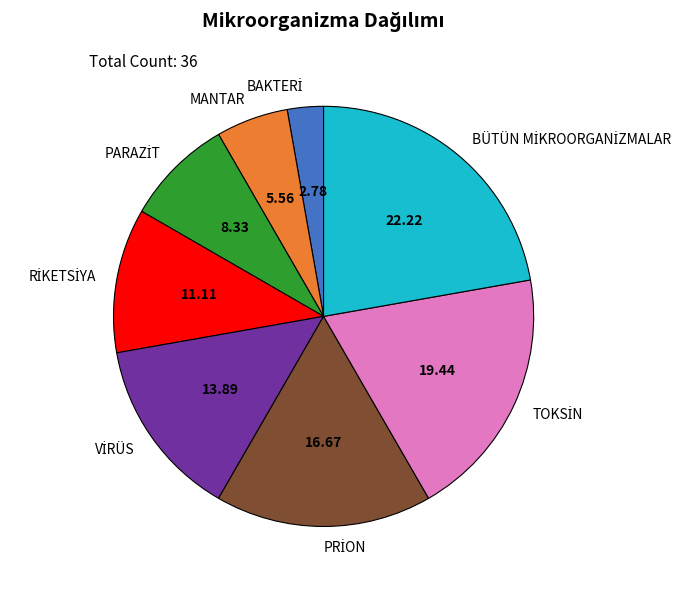

Does MANTAR represent more than half of the total?

No